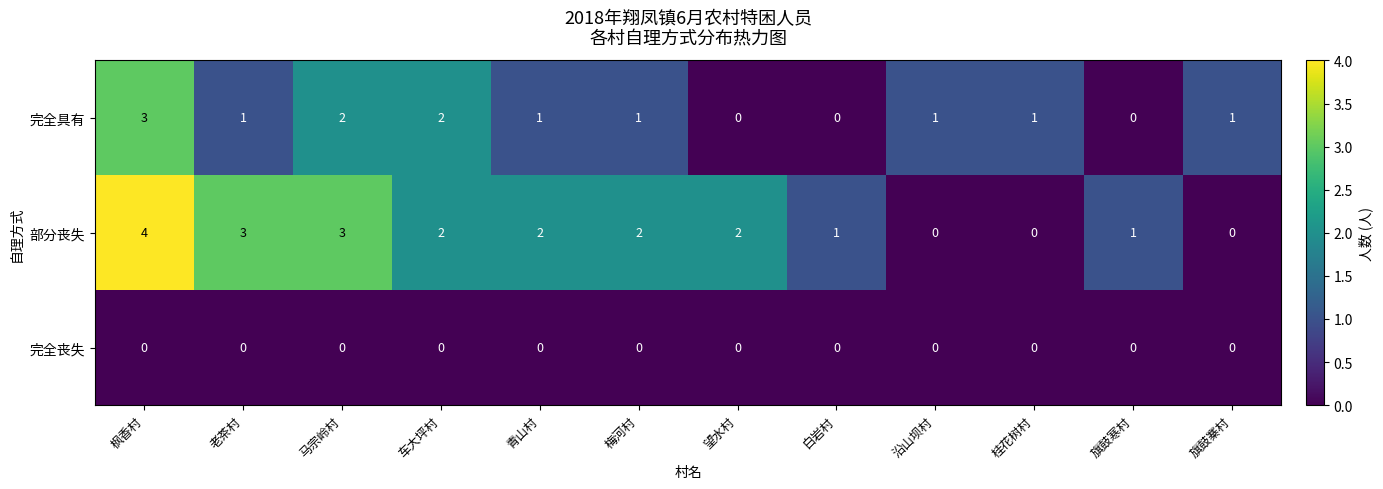

How many data points does each series have?

12